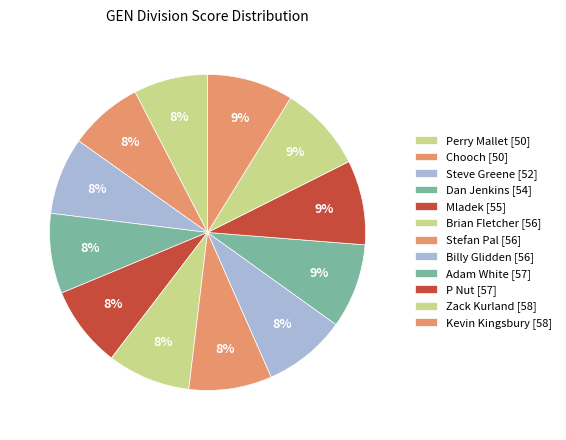

Does Steve Greene represent more than half of the total?

No